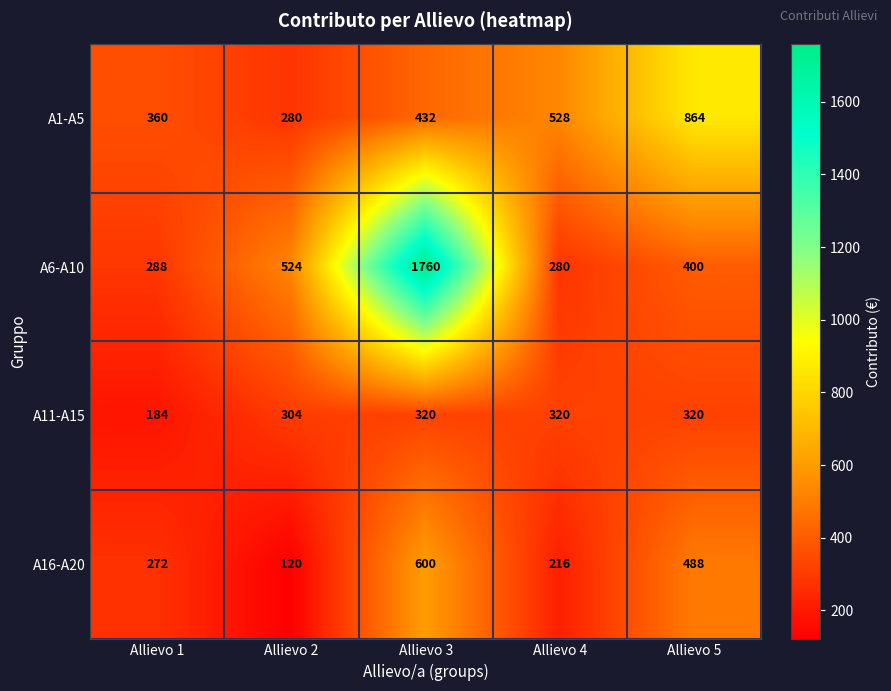

Which series changed the most between Allievo 2 and Allievo 4?

A1-A5